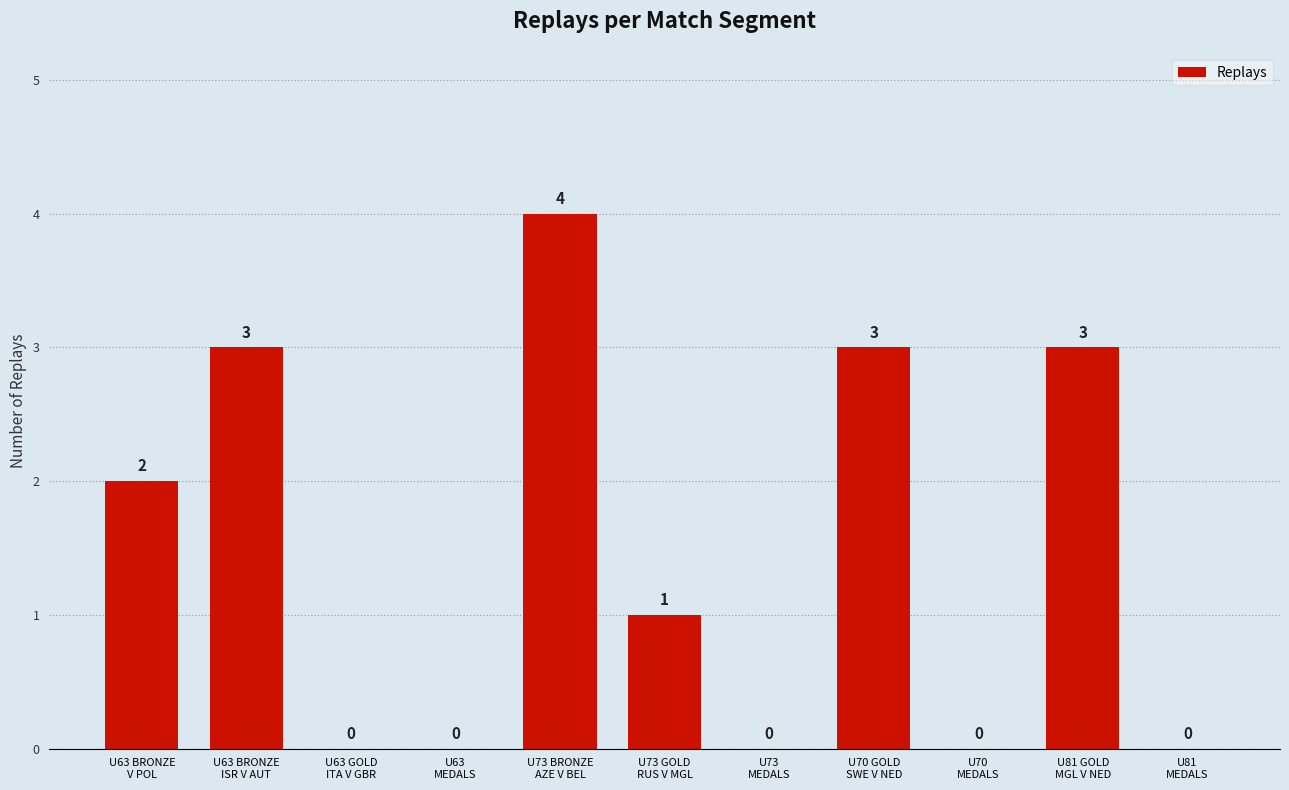

How many values are between 0 and 3?

10